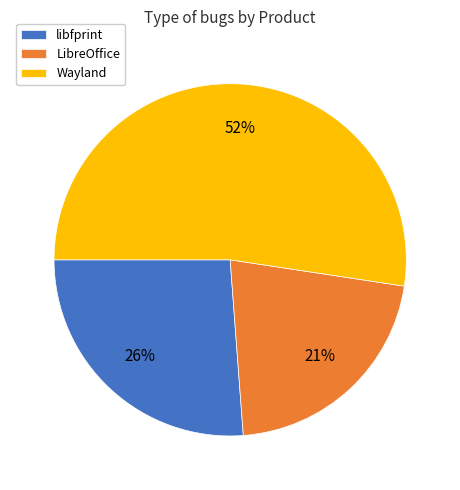

Is it true that libfprint is 32% of the pie?

False